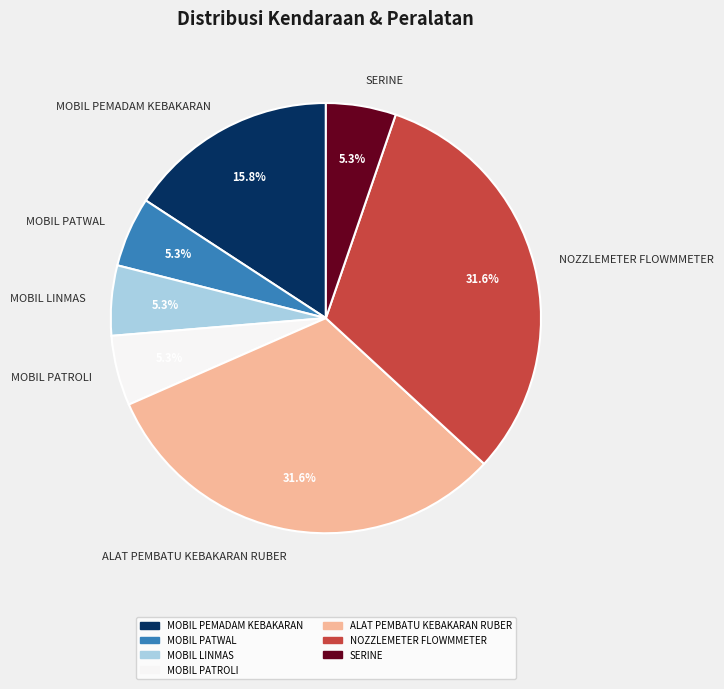

How many segments does this pie chart have?

7